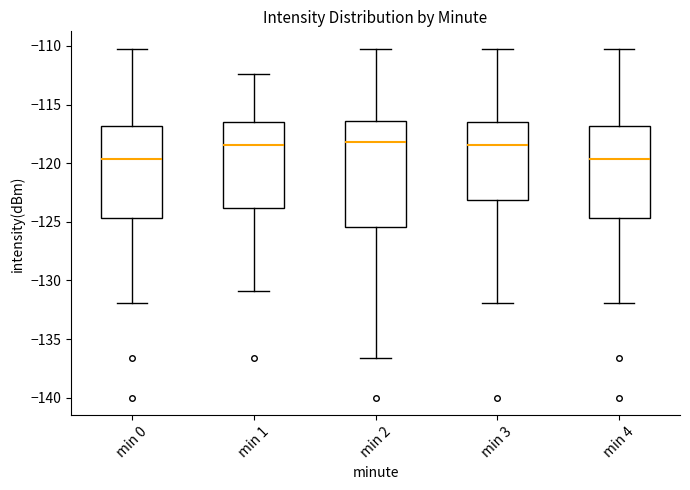

Where does the lower whisker of the box for min 2 end on the y-axis? The values are not printed on the chart, so give them approximately, as read against the axis.

-136.5